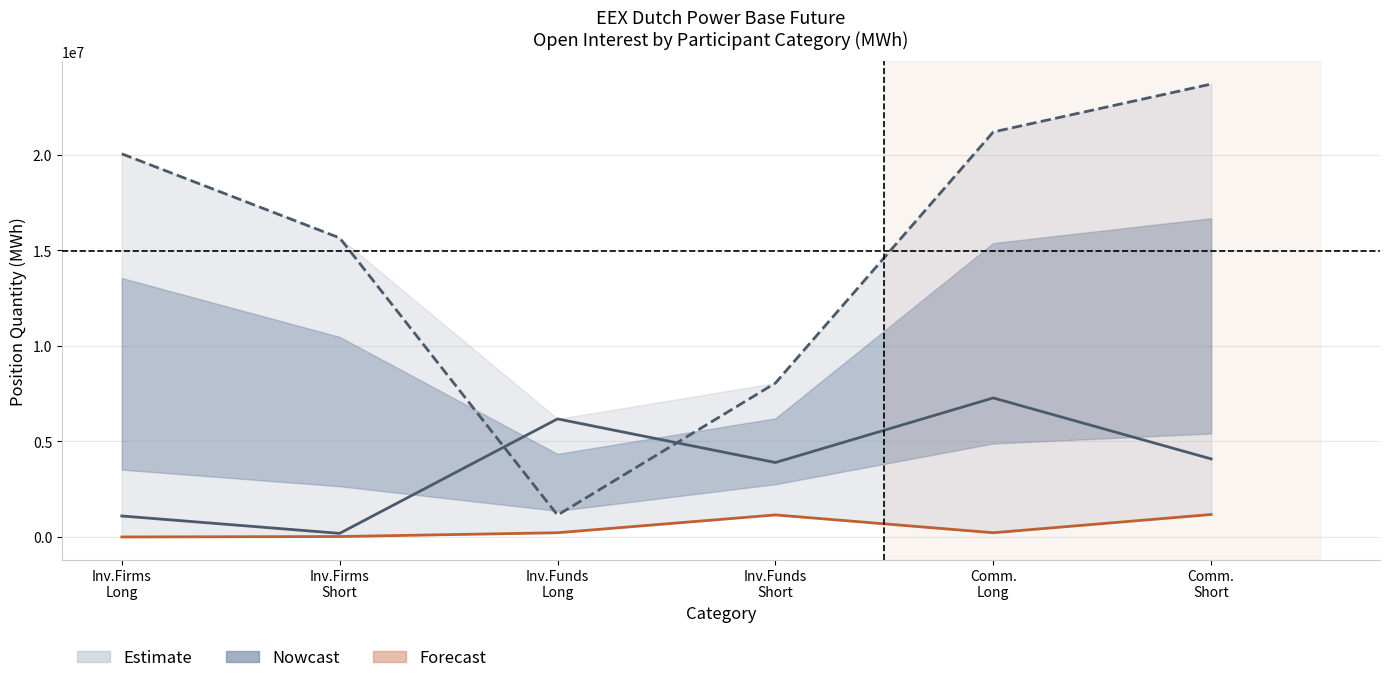

What is the label of the 5th point from the left?

Comm.
Long